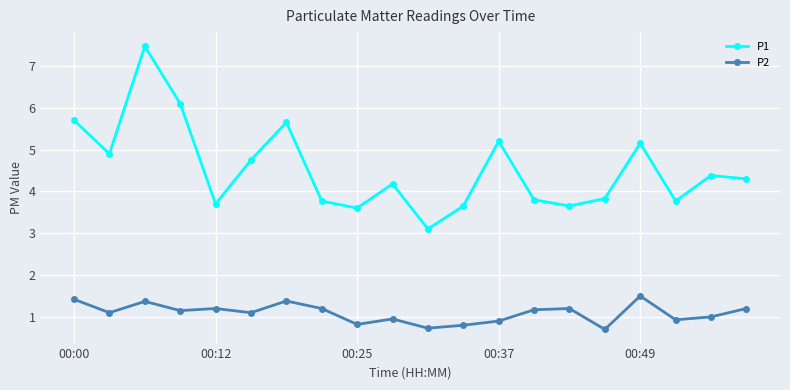

True or false: P1 and P2 cross at least once.

False